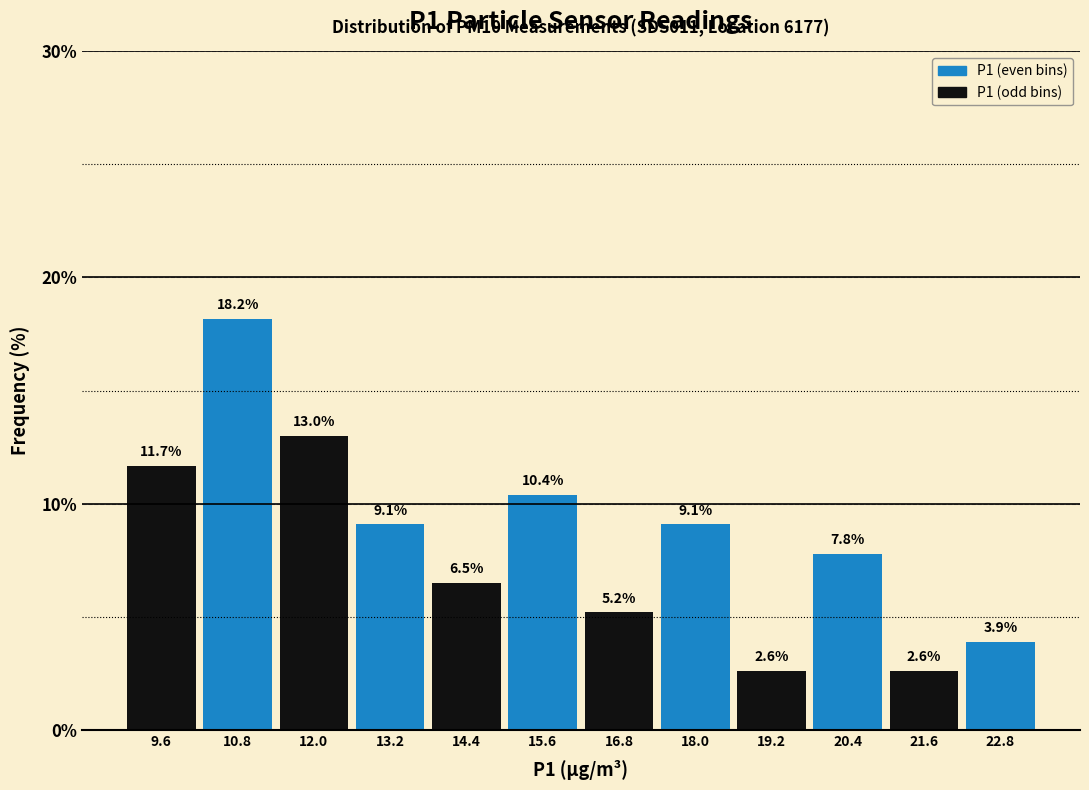

Reading left to right, transcribe this chart: for each bar, give the range it covers on the x-axis and its height. The bar edges are not printed on the chart, so give them approximately, as read against the axis.

9.0 to 10.2: 11.7
10.2 to 11.4: 18.2
11.4 to 12.6: 13.0
12.6 to 13.8: 9.1
13.8 to 15.0: 6.5
15.0 to 16.2: 10.4
16.2 to 17.4: 5.2
17.4 to 18.6: 9.1
18.6 to 19.8: 2.6
19.8 to 21.0: 7.8
21.0 to 22.2: 2.6
22.2 to 23.4: 3.9